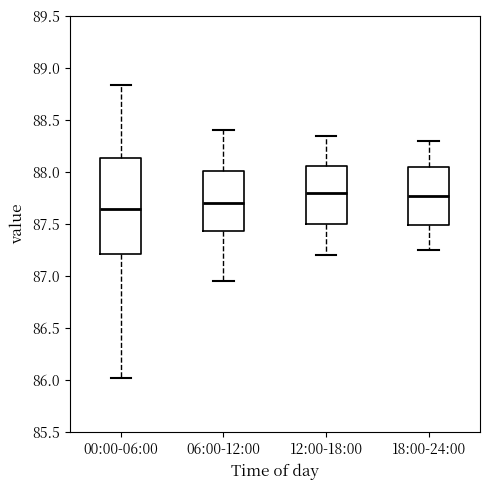

Comparing the boxes themselves (not the whiskers), which one is the tallest?

00:00-06:00